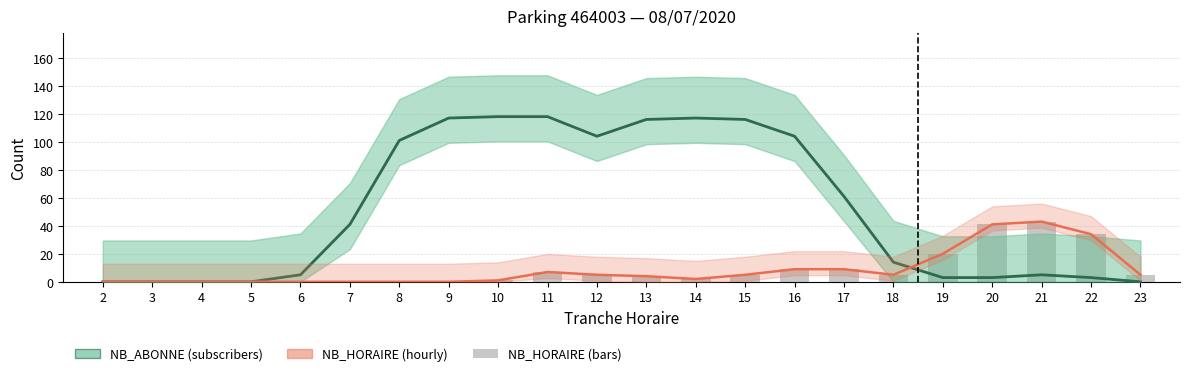

Is the value of NB_HORAIRE (line) at 13 greater than the value of NB_HORAIRE at 15?

No